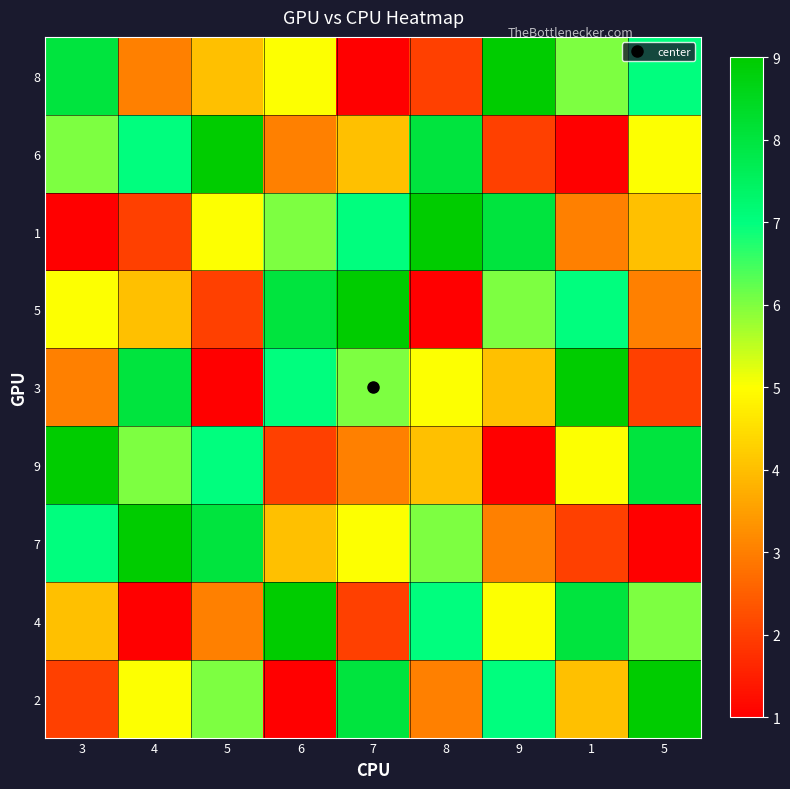

Which series has the widest spread of values?

8